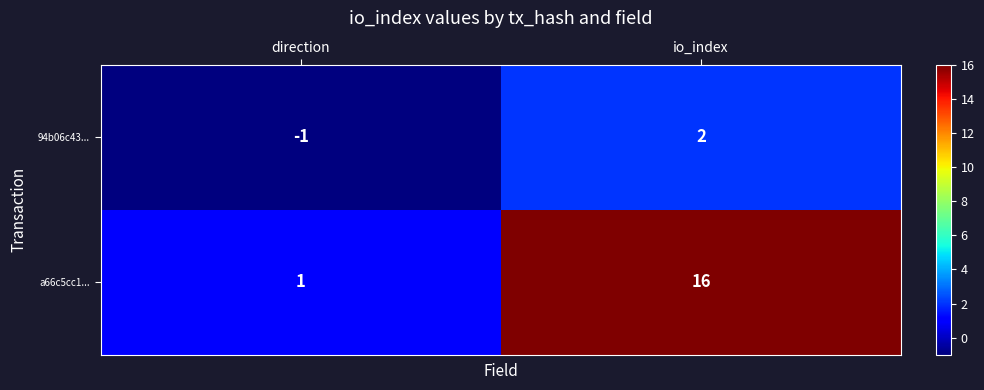

At which label is 94b06c43... closest to 0?

direction